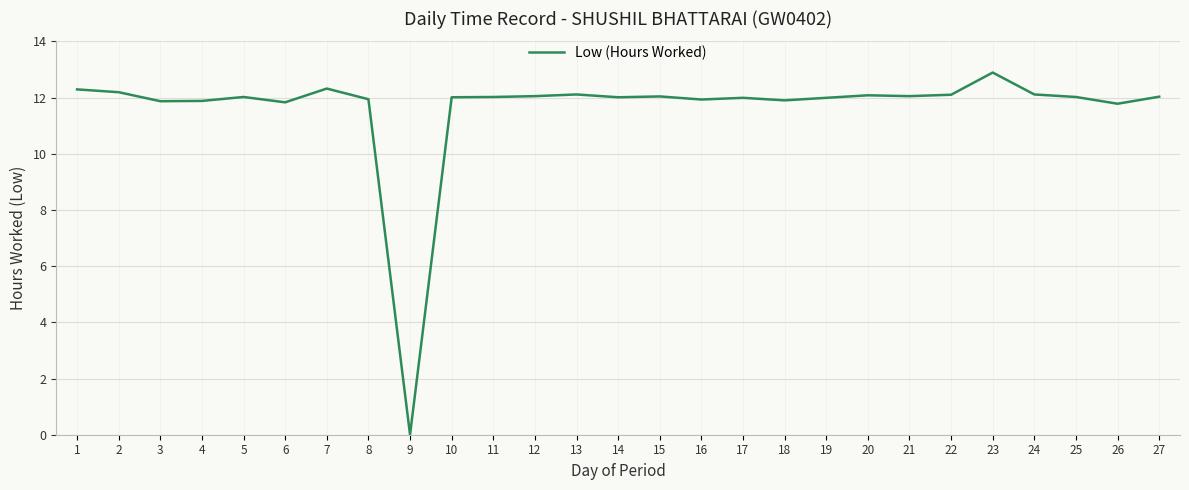

How many lines are shown in the chart?

1